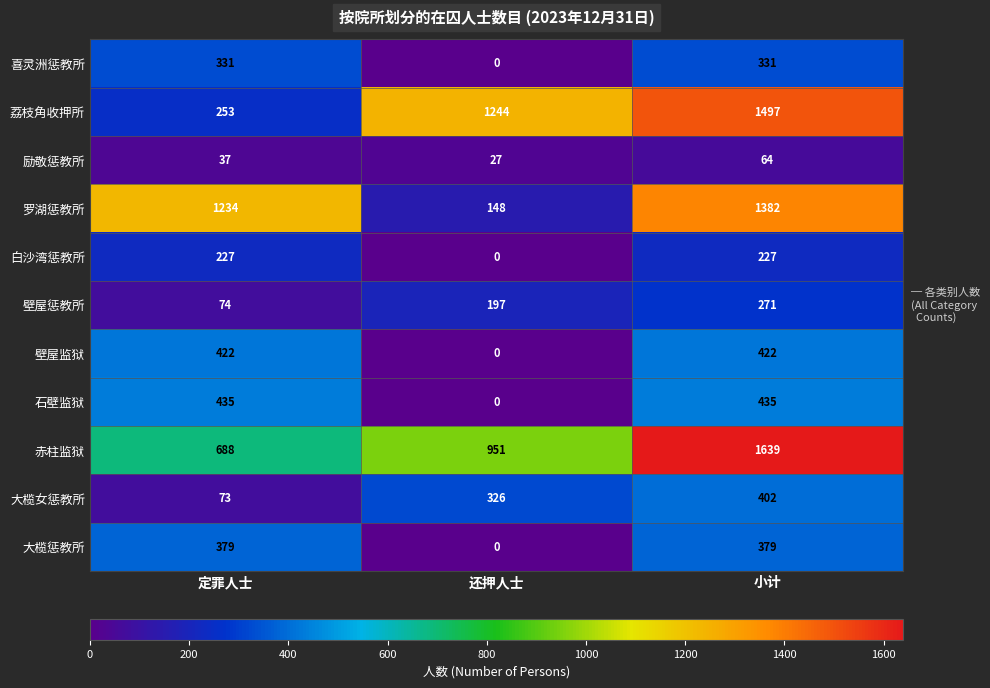

At which category is the sum across all series the highest?

小计